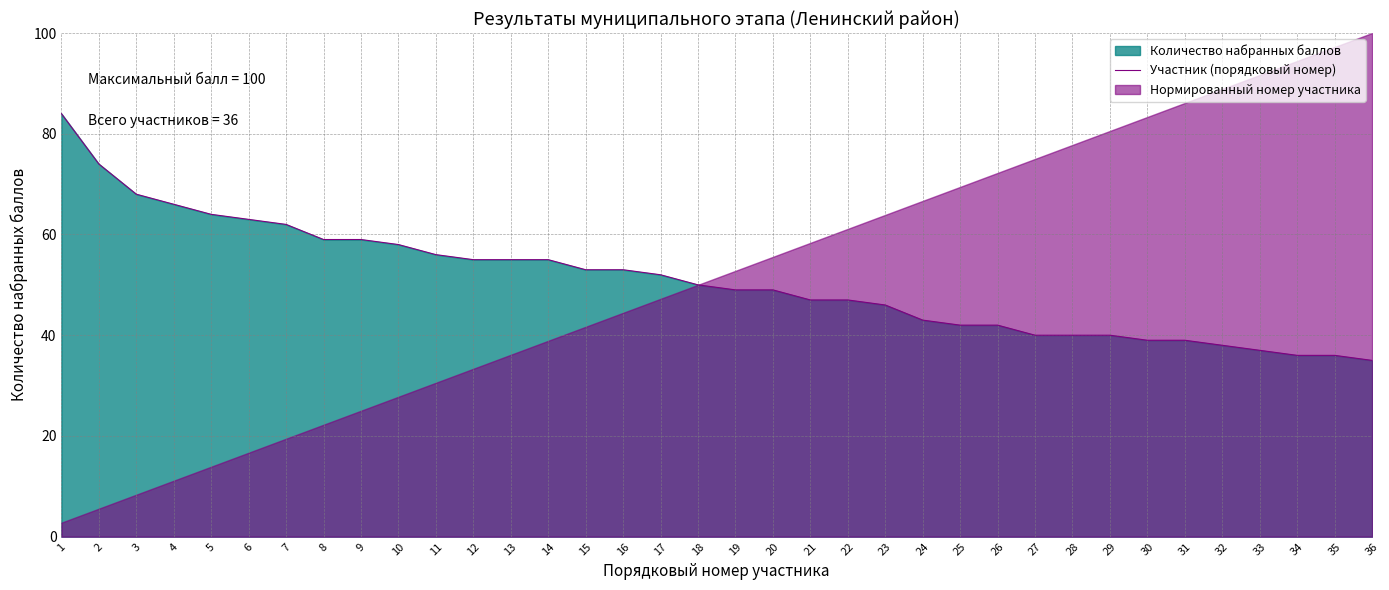

What is the change in value from 2 to 28?

-34